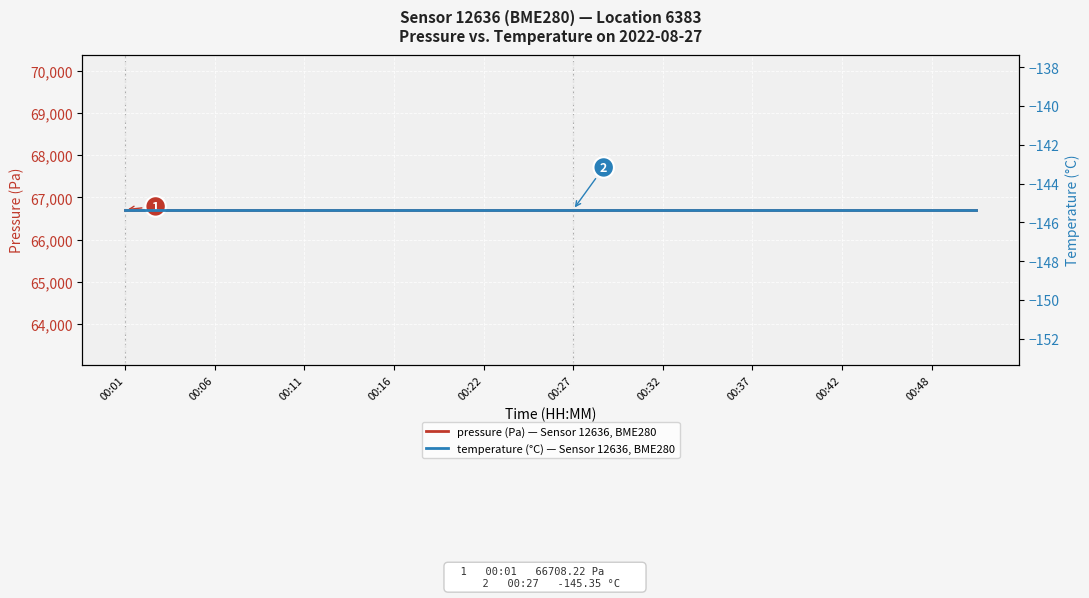

Which series has the largest total across all categories?

pressure (Pa) — Sensor 12636, BME280